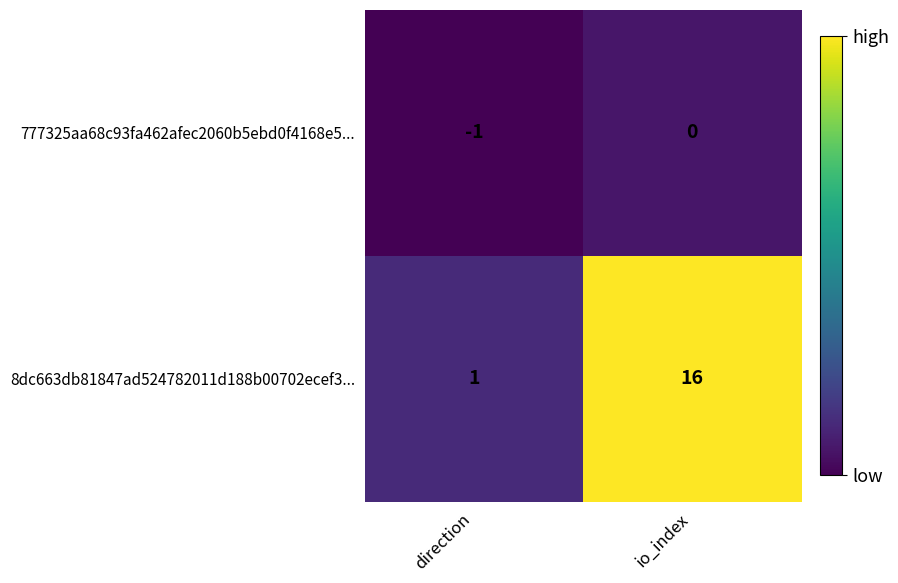

At direction, list the series in order from smallest to largest.

777325aa68c93fa462afec2060b5ebd0f4168e5..., 8dc663db81847ad524782011d188b00702ecef3...